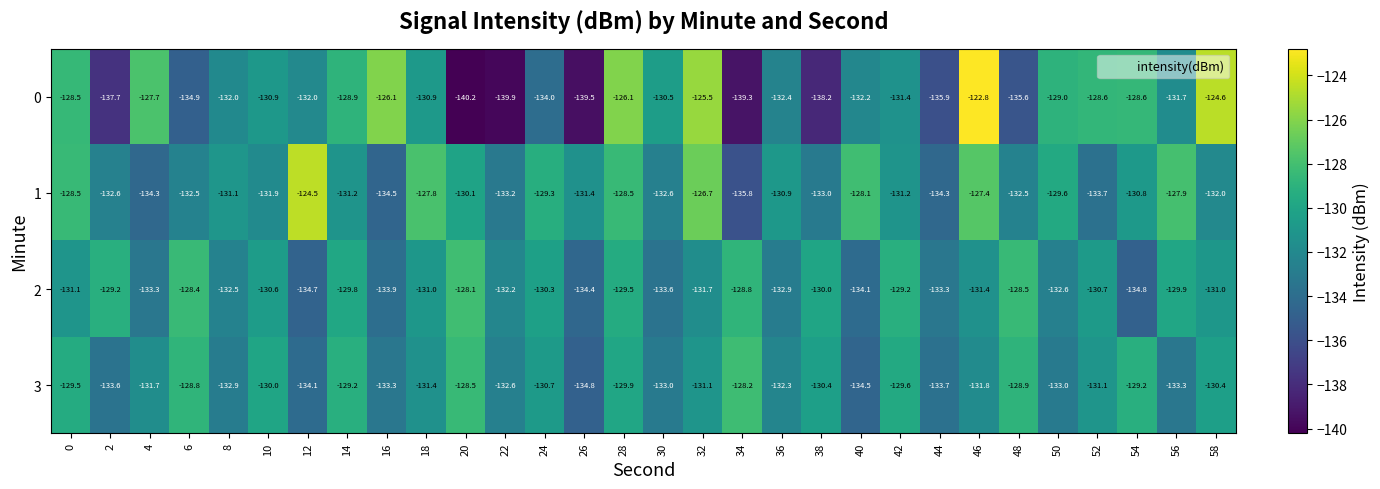

Which series has the largest range (max minus min)?

0